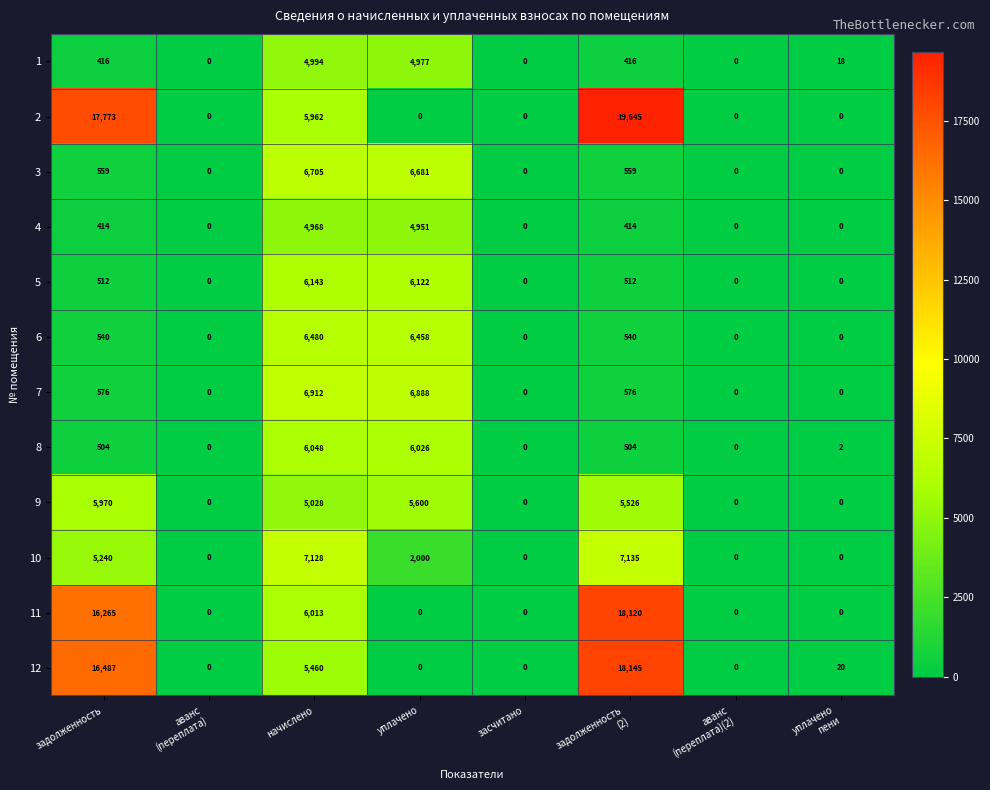

List the series in order of their peak value, lowest first.

4, 1, 9, 8, 5, 6, 3, 7, 10, 11, 12, 2